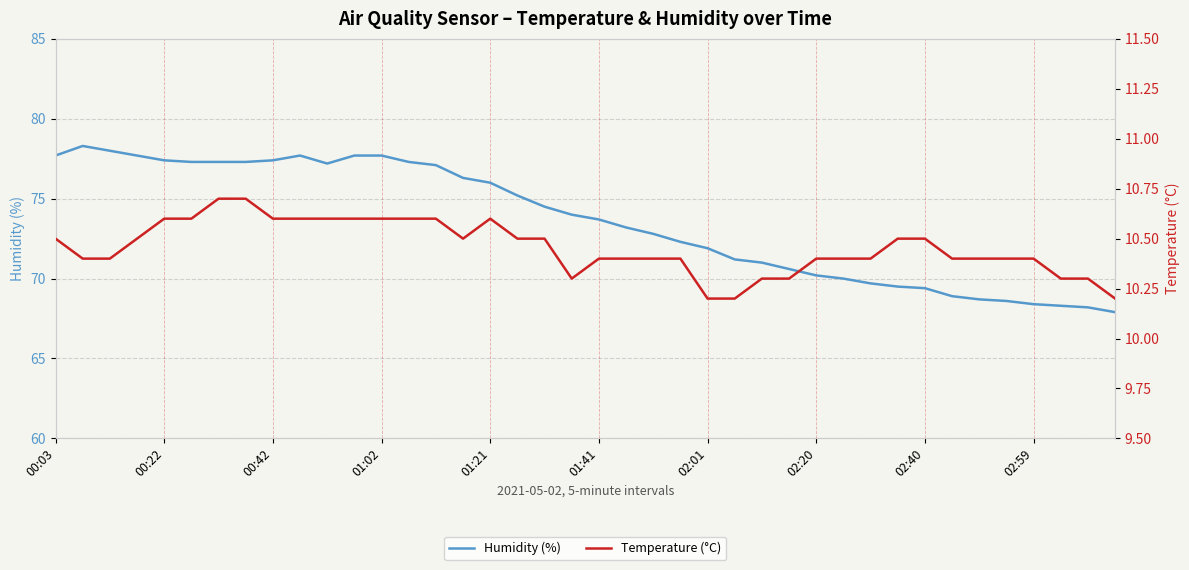

True or false: Humidity (%) has more than 0 points higher than both neighbors.

True